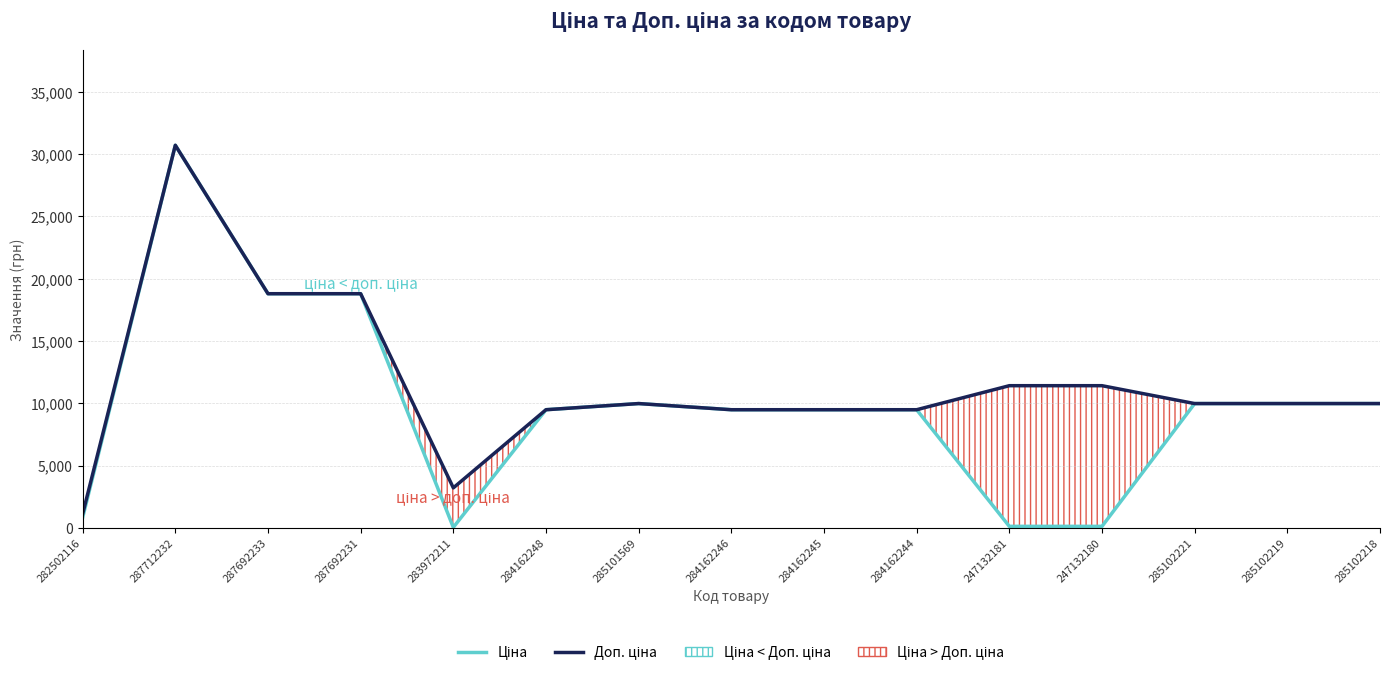

True or false: Ціна has more than 2 points higher than both neighbors.

False